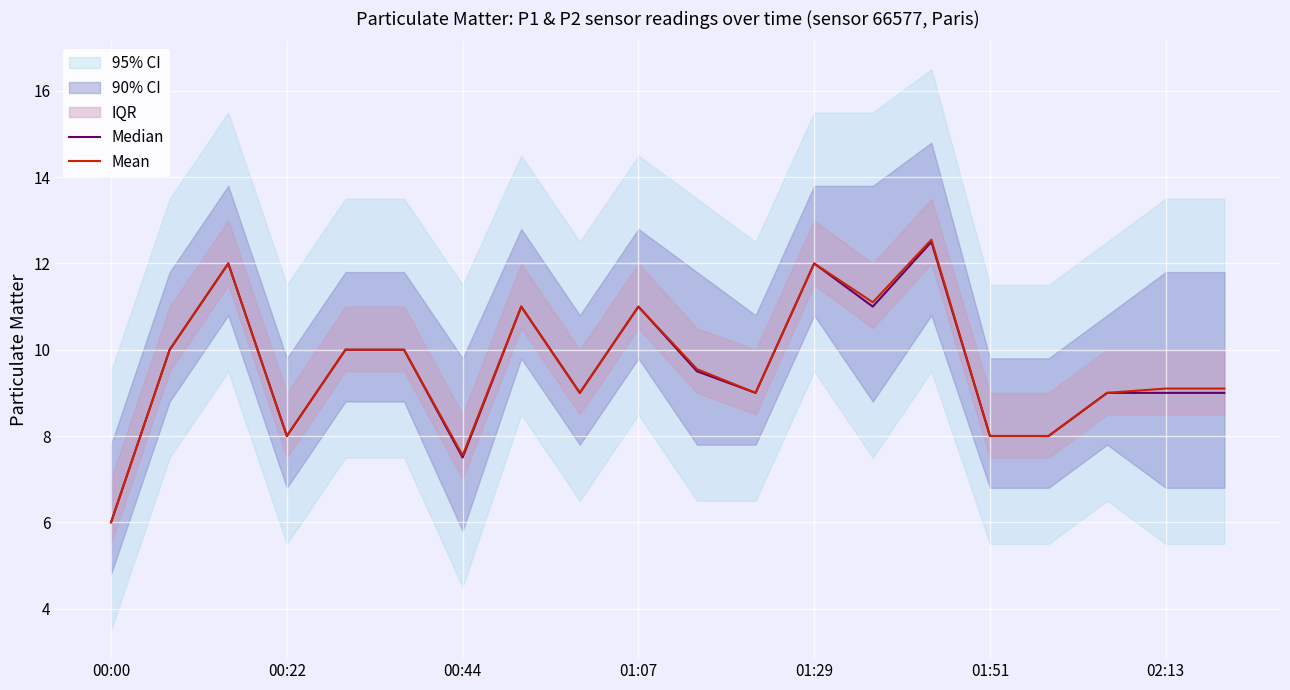

True or false: Mean has more than 2 points higher than both neighbors.

True